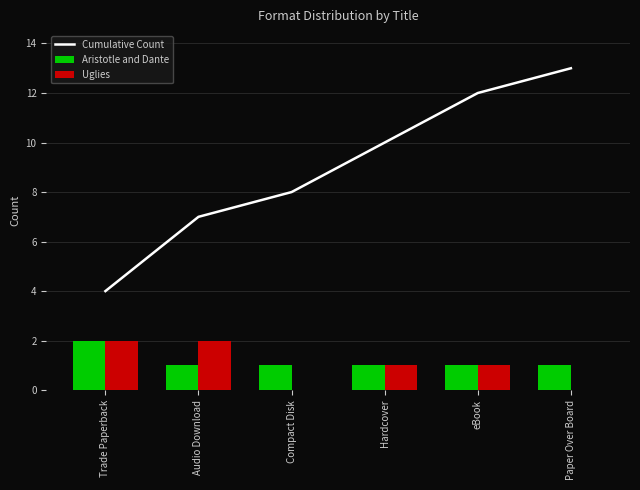

How many categories are shown in the chart?

6